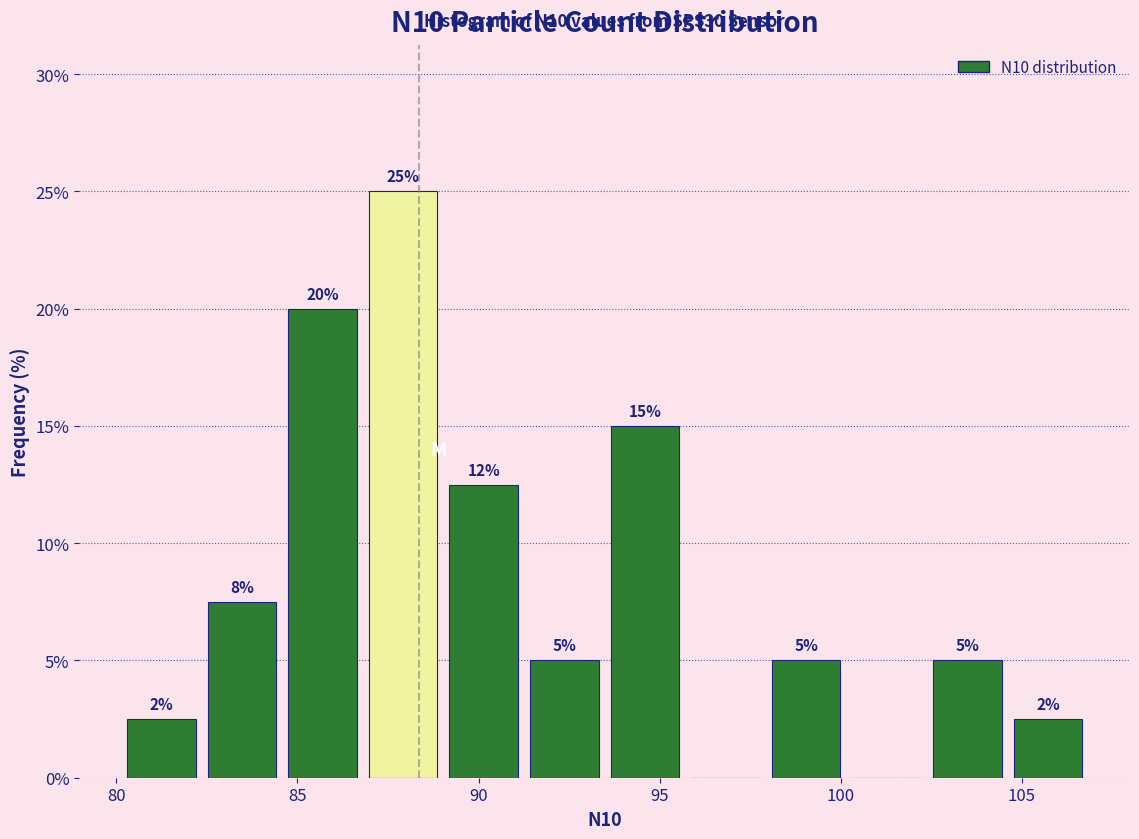

Over which range of the x-axis is the bar tallest?

87.0 to 89.0